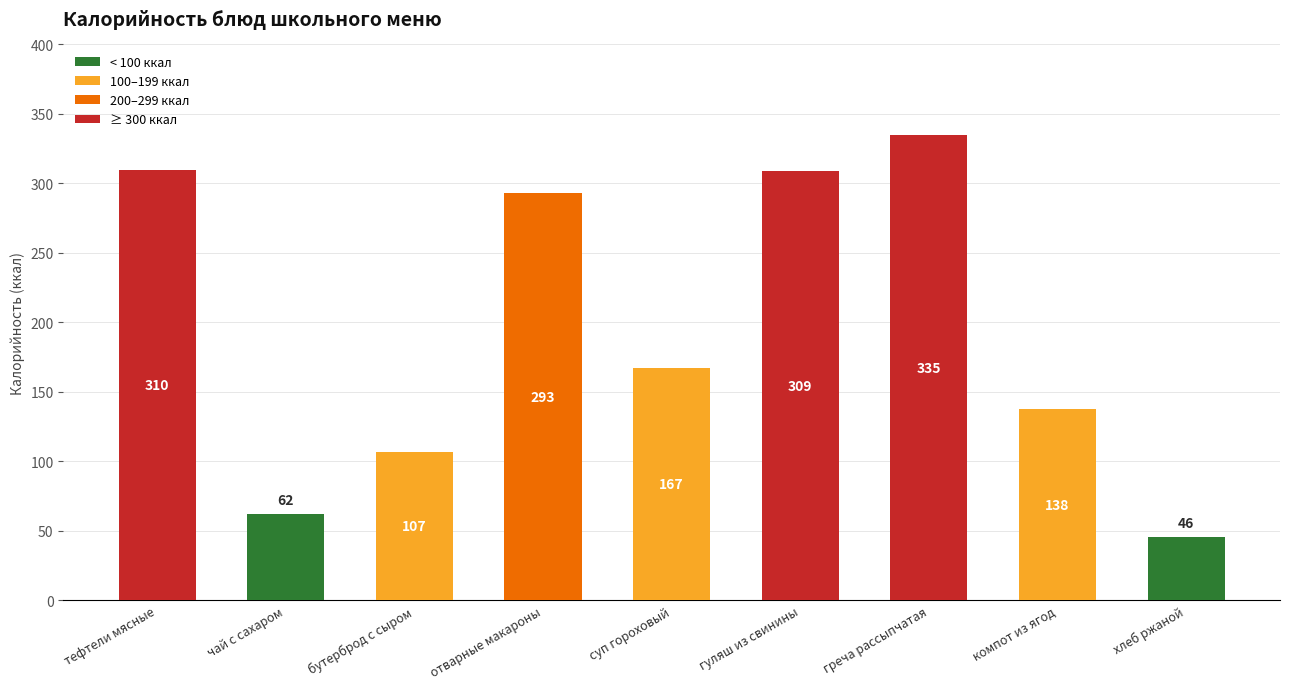

Is it true that the value at греча рассыпчатая is 553?

False